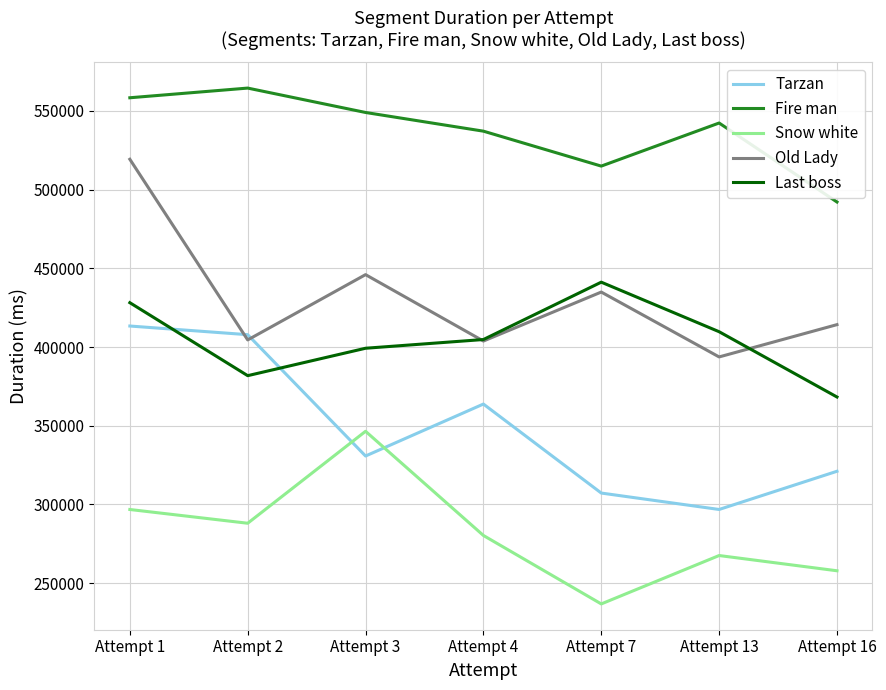

What is the maximum value shown in the chart?

564513